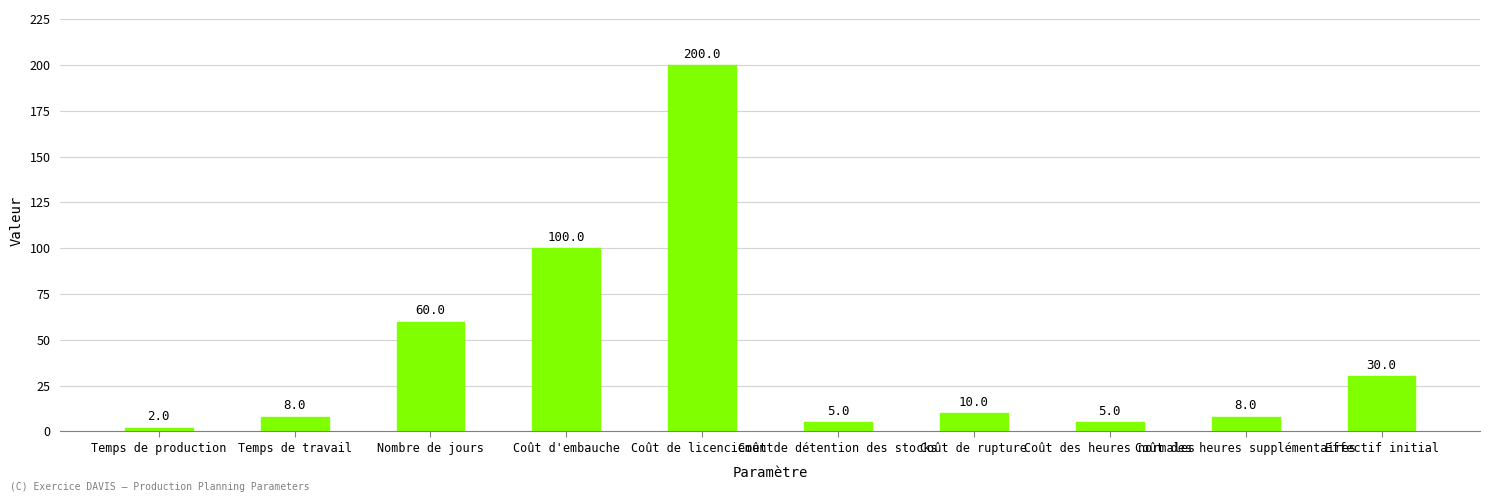

Reading right to left, extract all data points from this chart.

30	8	5	10	5	200	100	60	8	2